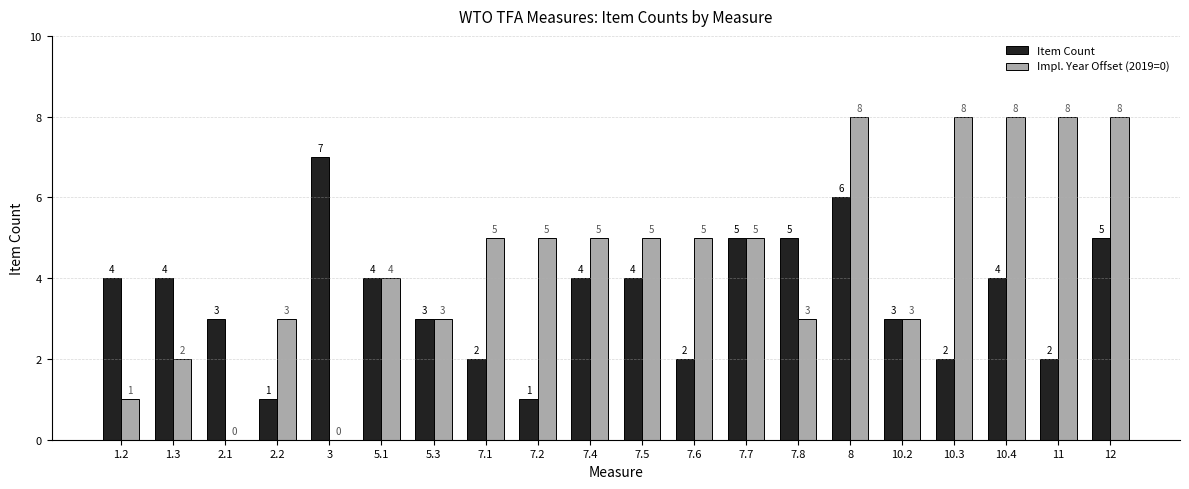

Reading left to right, extract all data points from this chart.

Item Count: 1.2=4	1.3=4	2.1=3	2.2=1	3=7	5.1=4	5.3=3	7.1=2	7.2=1	7.4=4	7.5=4	7.6=2	7.7=5	7.8=5	8=6	10.2=3	10.3=2	10.4=4	11=2	12=5
Impl. Year Offset (2019=0): 1.2=1	1.3=2	2.1=0	2.2=3	3=0	5.1=4	5.3=3	7.1=5	7.2=5	7.4=5	7.5=5	7.6=5	7.7=5	7.8=3	8=8	10.2=3	10.3=8	10.4=8	11=8	12=8